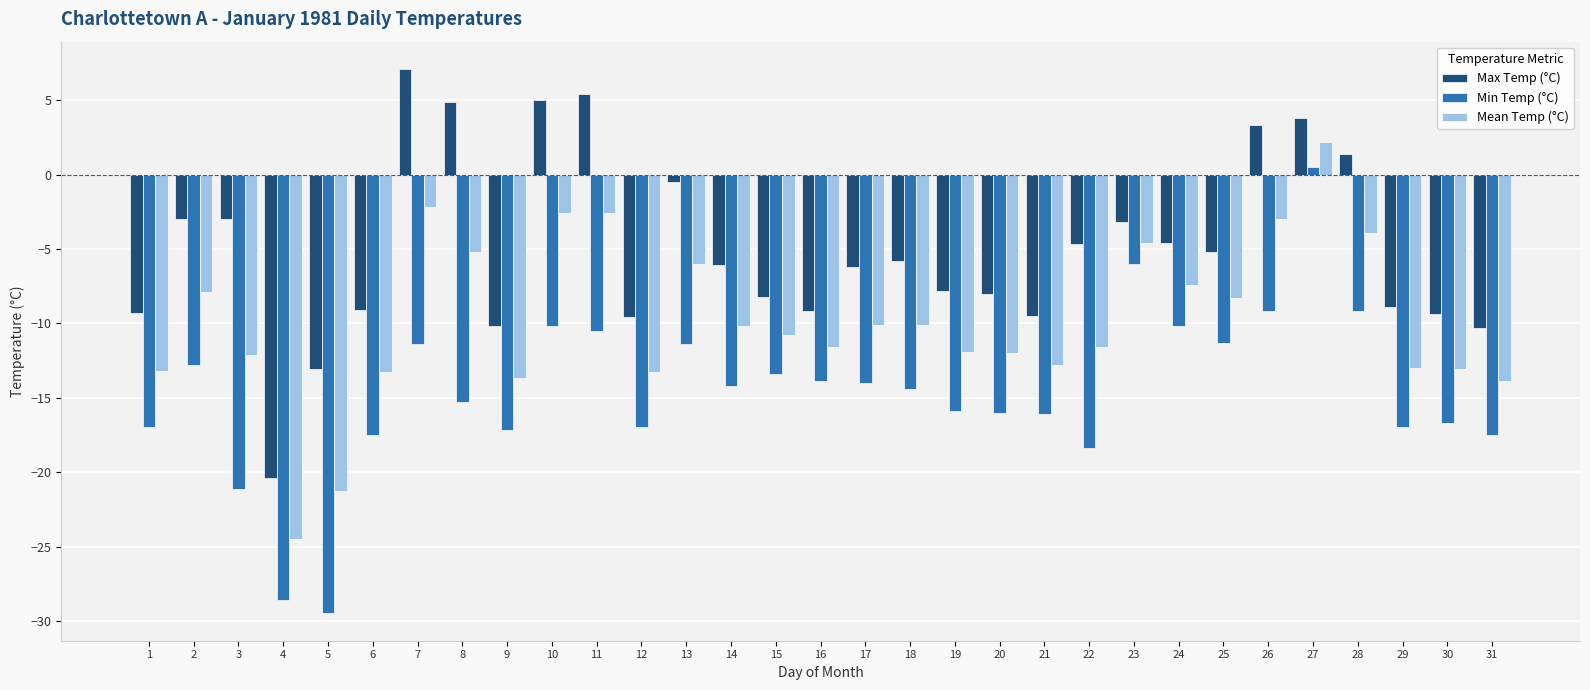

Which series has the widest spread of values?

Min Temp (°C)